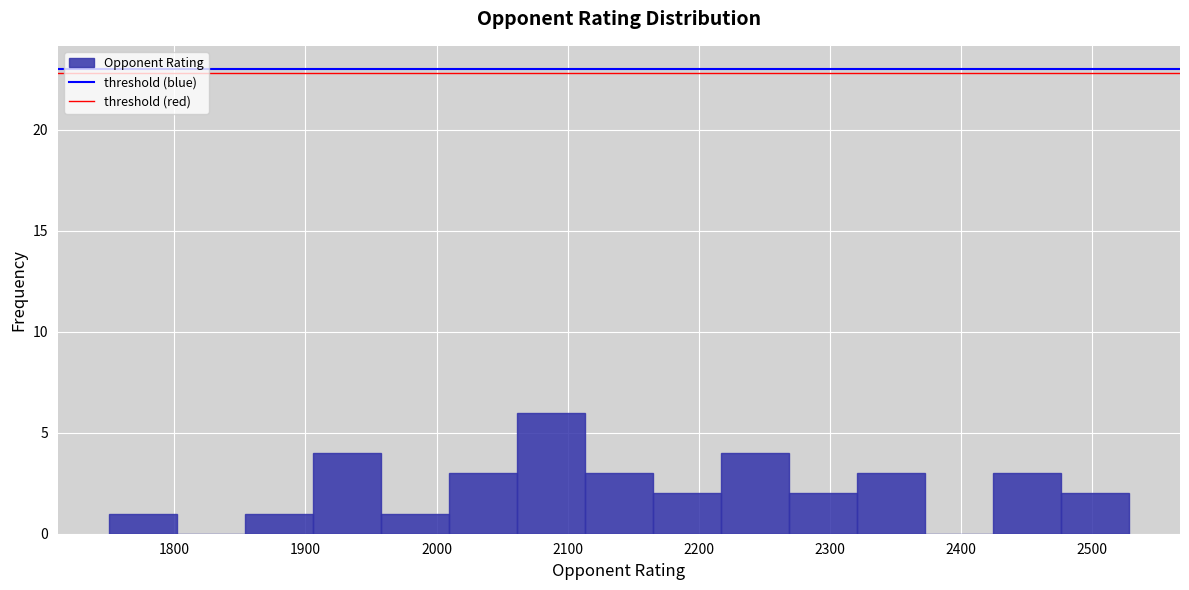

Reading left to right, list every bar in this chart as the range it spans on the x-axis followed by its height. Neither the bar edges nor the heights are printed on the chart, so give them approximately, as read against the axes.

1750 to 1800: 1
1800 to 1850: 0
1850 to 1910: 1
1910 to 1960: 4
1960 to 2010: 1
2010 to 2060: 3
2060 to 2110: 6
2110 to 2160: 3
2160 to 2220: 2
2220 to 2270: 4
2270 to 2320: 2
2320 to 2370: 3
2370 to 2420: 0
2420 to 2480: 3
2480 to 2530: 2